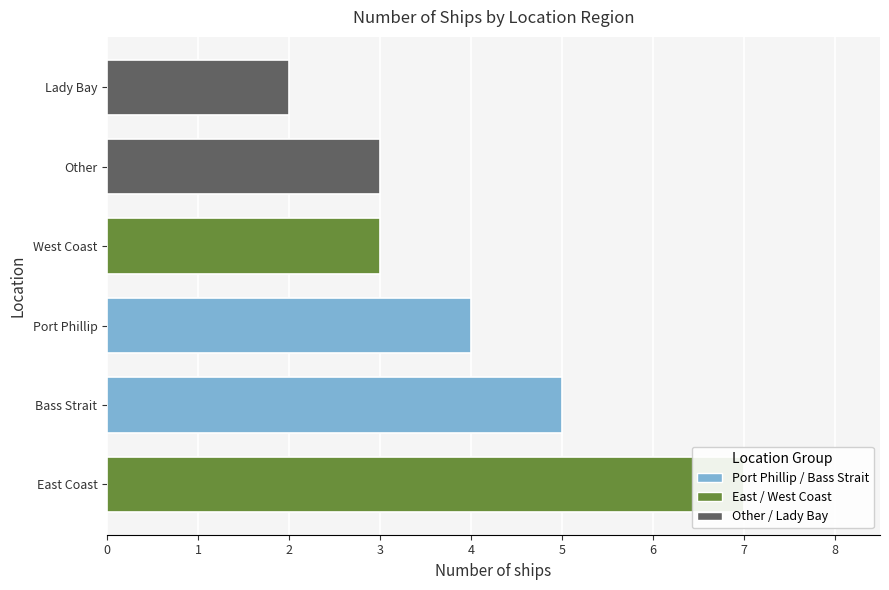

How many bars are there in total?

6